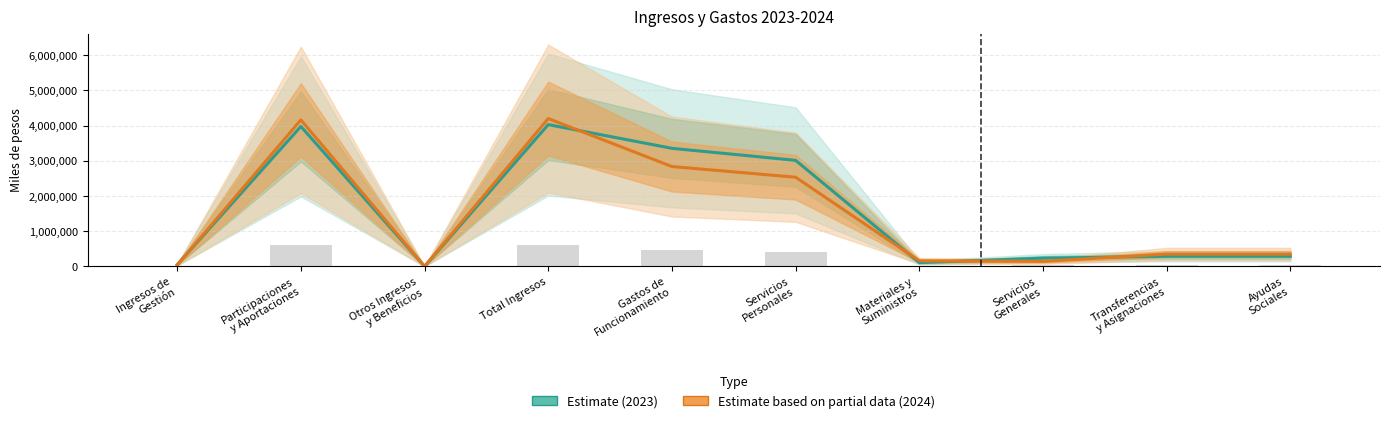

What is the average value of the Estimate (2023) series?

1533518.5